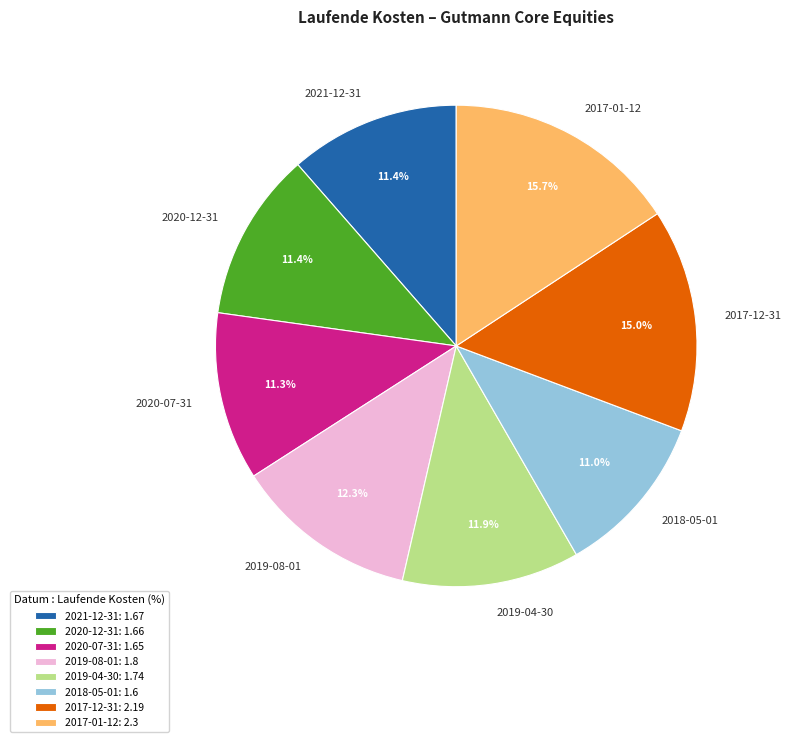

Is it true that 2019-08-01 is 25% of the pie?

False